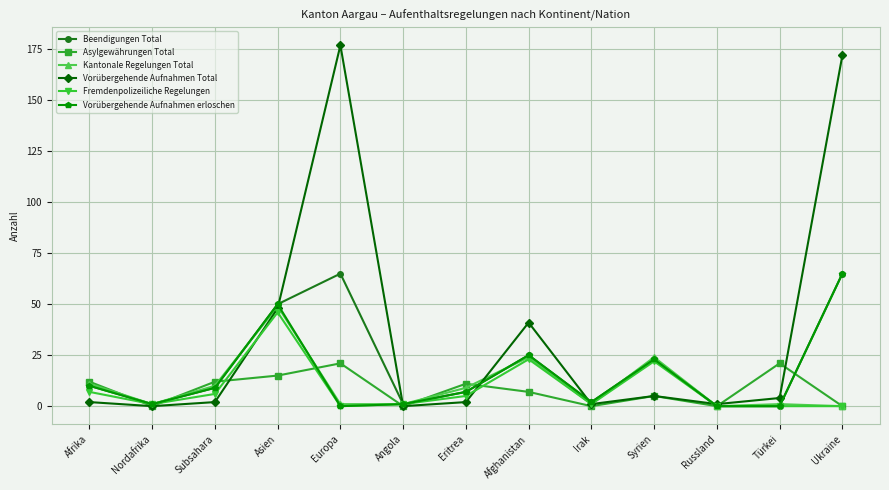

The Vorübergehende Aufnahmen Total series shows 2 at Eritrea. True or false?

True